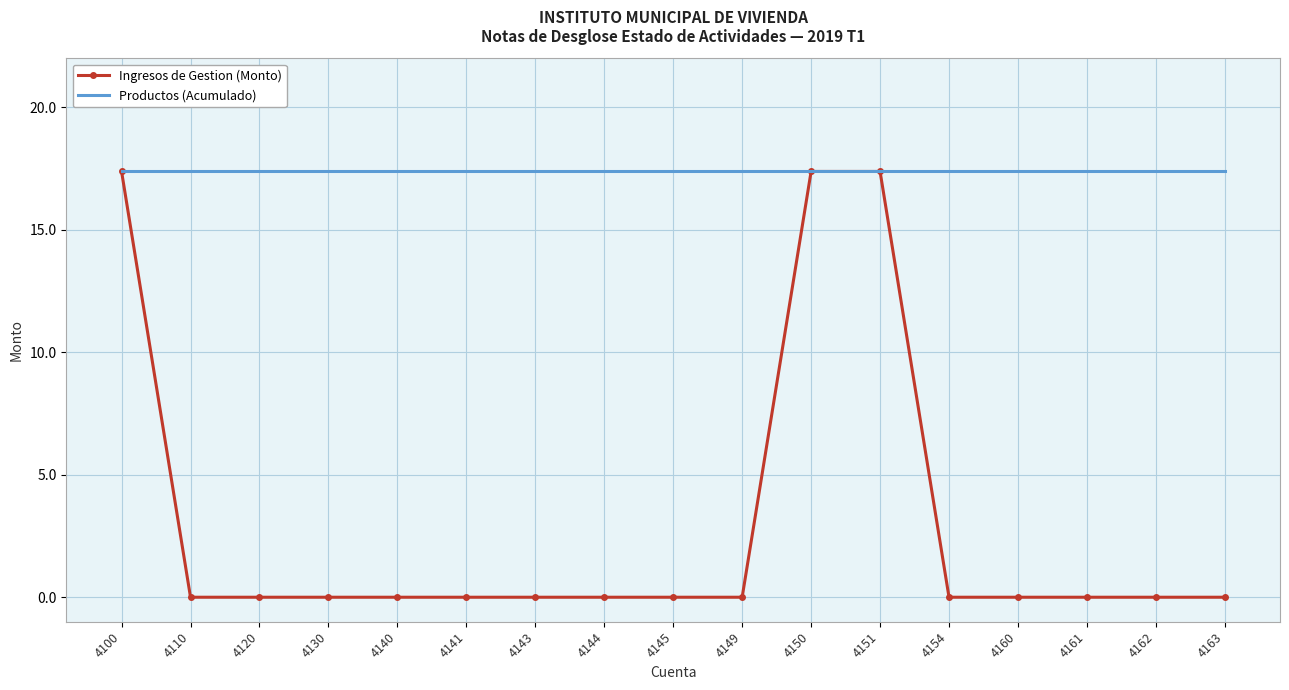

Rank the series at 4120 from lowest to highest value.

Ingresos de Gestion (Monto), Productos (Acumulado)